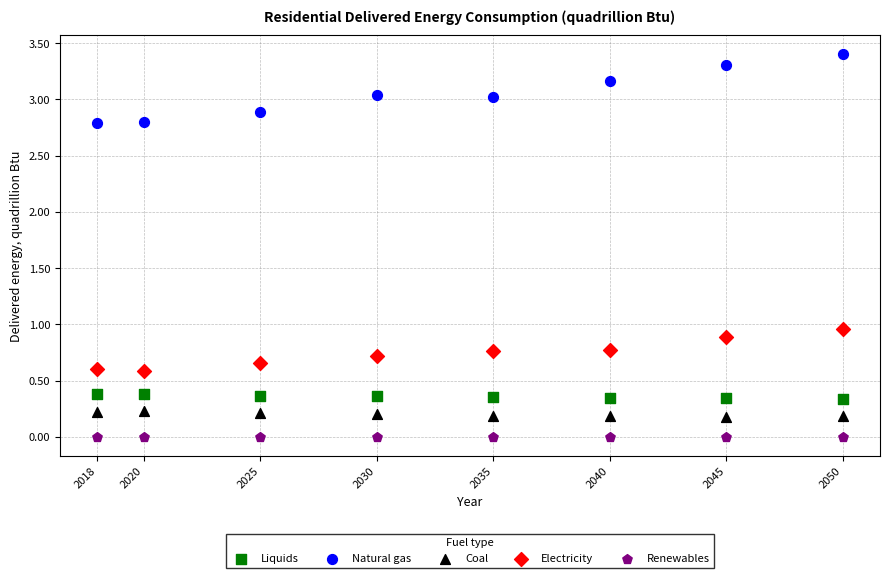

Across all data points, what is the range of X values (max minus min)?

32.0